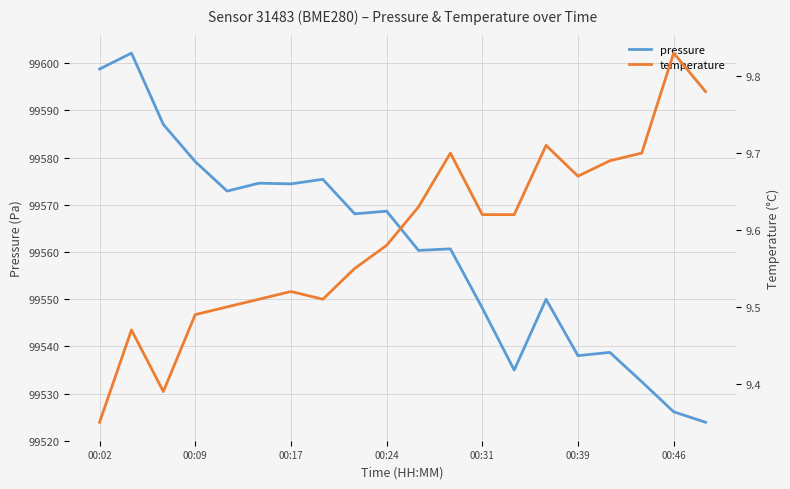

The value of pressure at 00:02 is 99598.8. True or false?

True